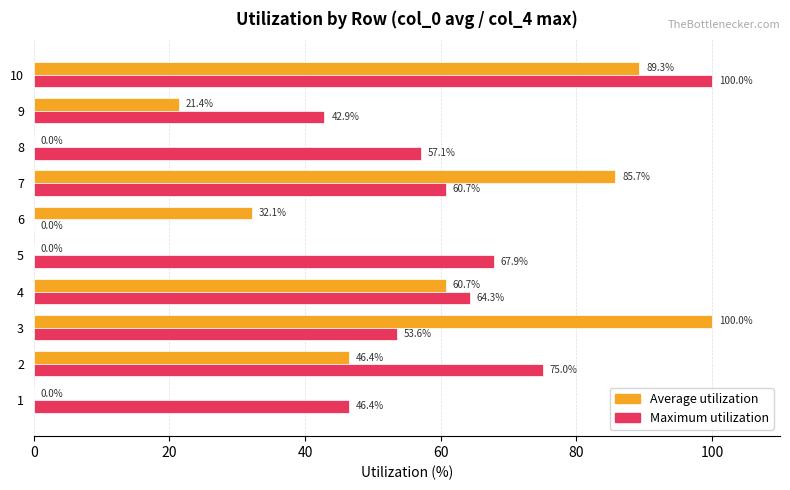

Between 1 and 2, which series saw the biggest shift?

Average utilization